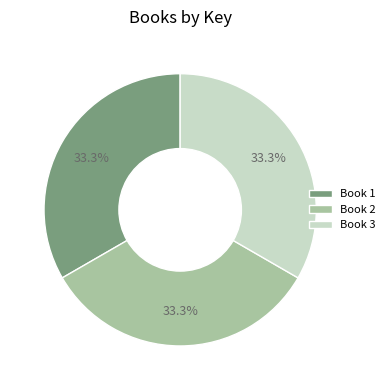

How many slices are in this pie chart?

3